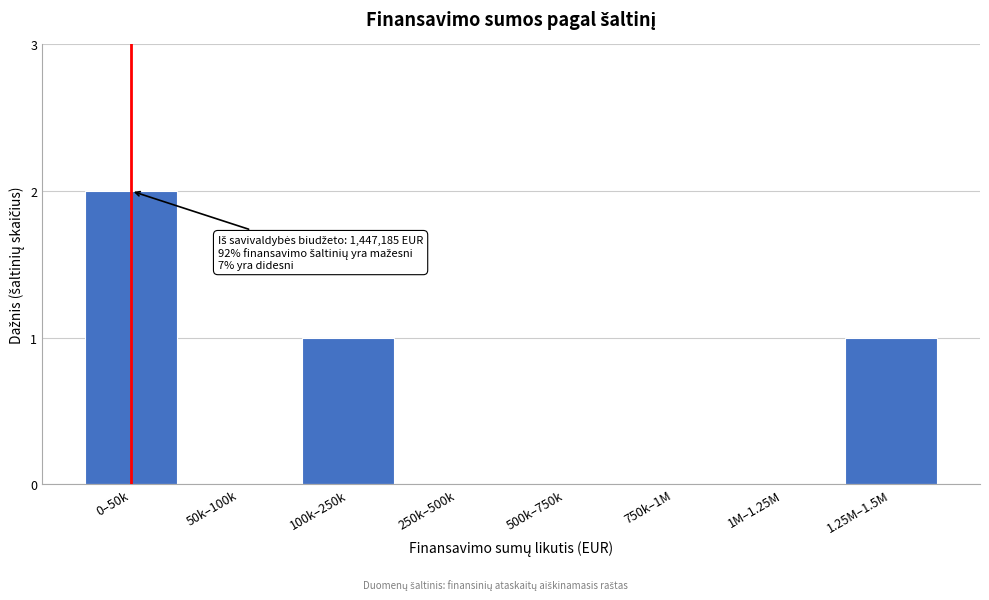

Reading left to right, extract all data points from this chart.

0–50k=2	50k–100k=0	100k–250k=1	250k–500k=0	500k–750k=0	750k–1M=0	1M–1.25M=0	1.25M–1.5M=1